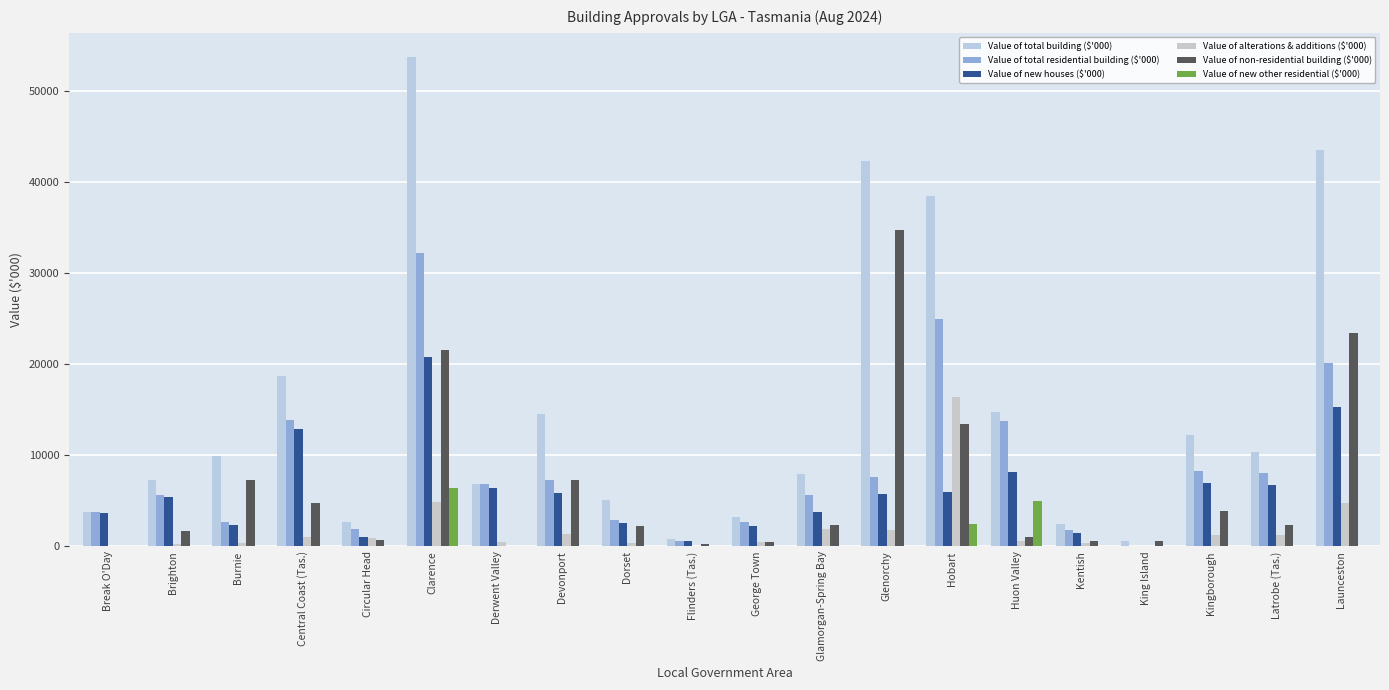

Is it true that Value of total residential building ($'000) equals 2960 at Dorset?

True